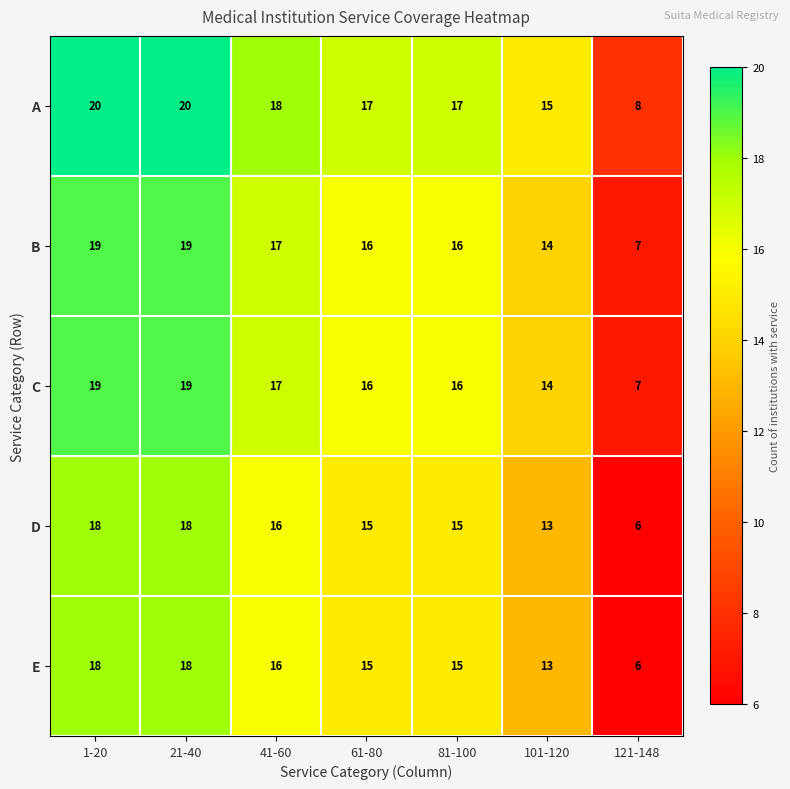

At how many categories does at least one series exceed 13?

6